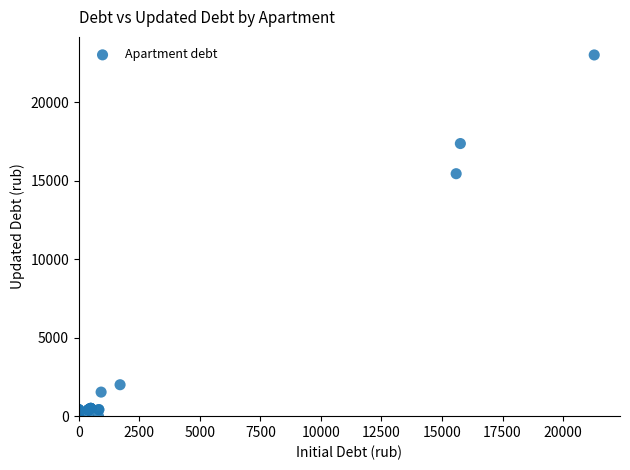

What Y value in the scatter plot is closest to 11504?

15444.4